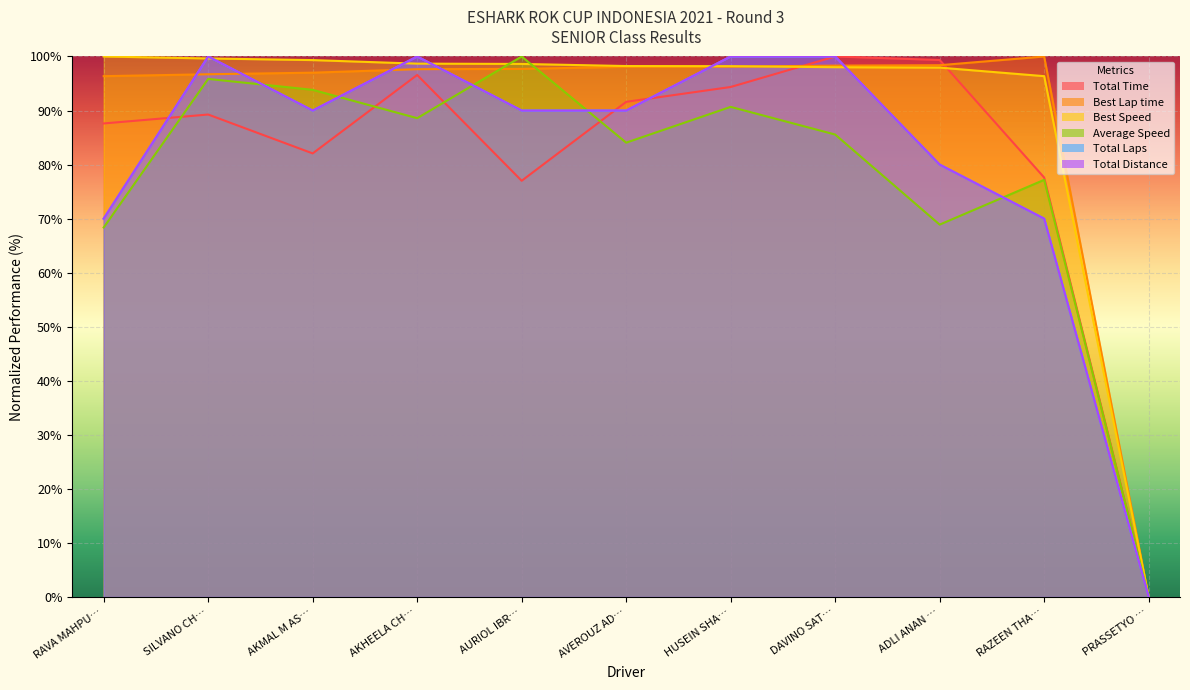

At which label does Total Distance reach its peak?

SILVANO CH…